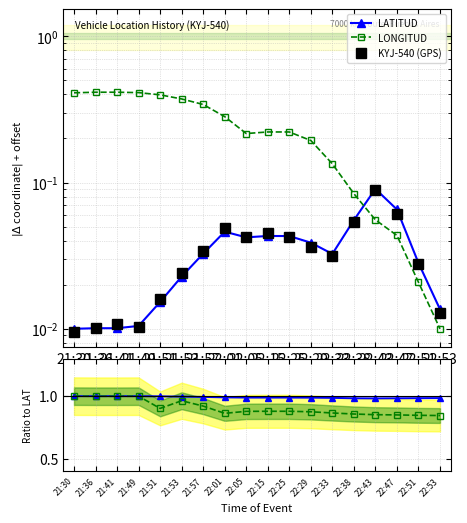

Is it true that KYJ-540 (GPS) equals 0.0 at 21:57?

True